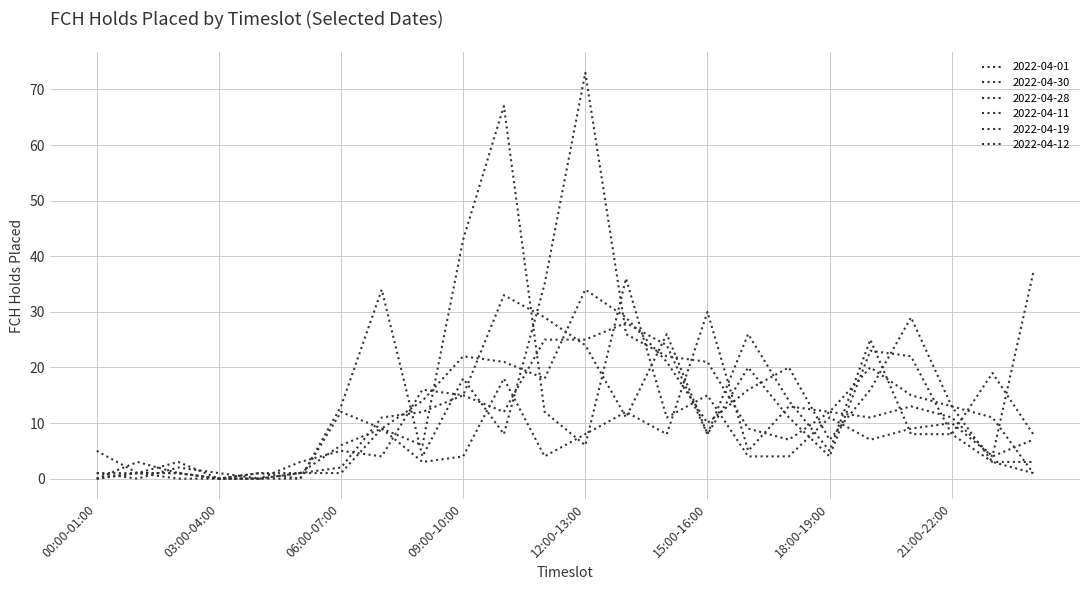

What is the label of the 7th point from the left?

06:00-07:00